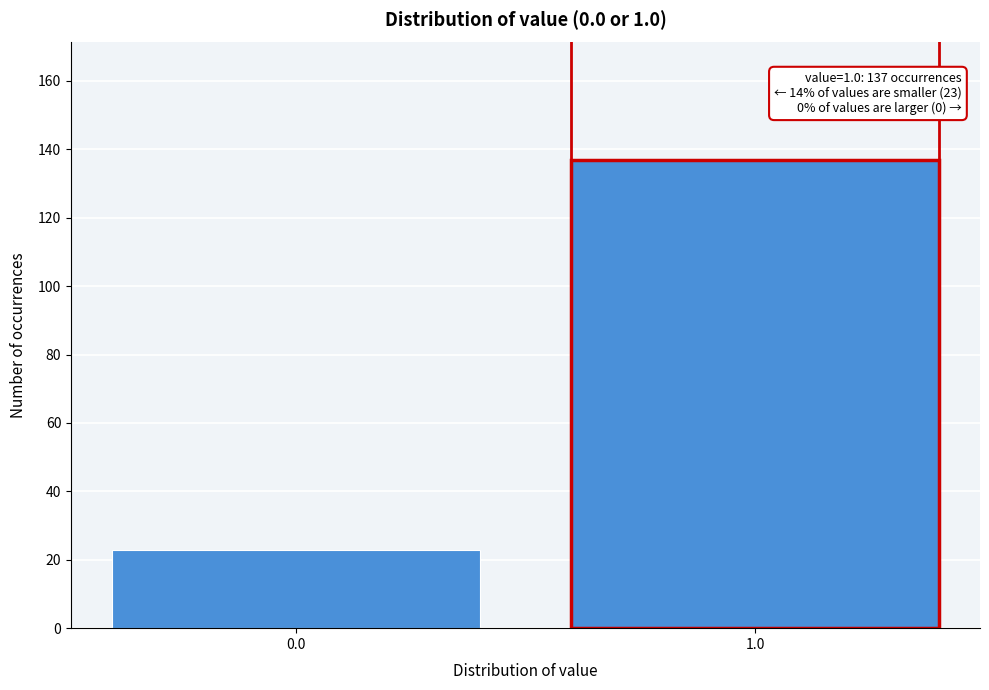

Reading left to right, list all the values displayed in this chart.

23	137